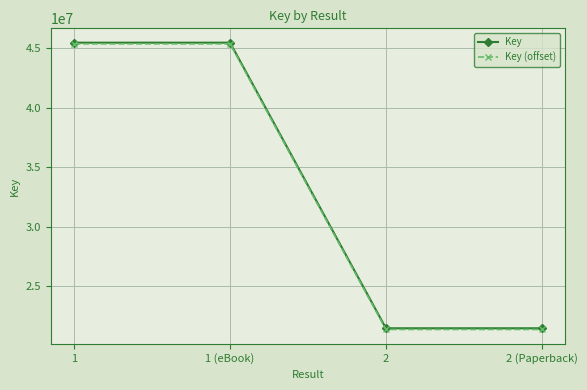

How many data points does each series have?

4